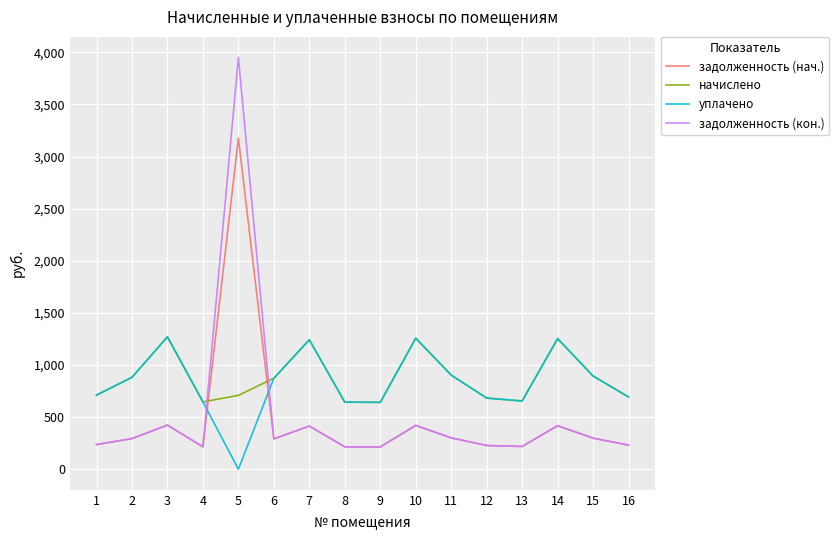

What is the minimum value for задолженность (кон.)?

213.8